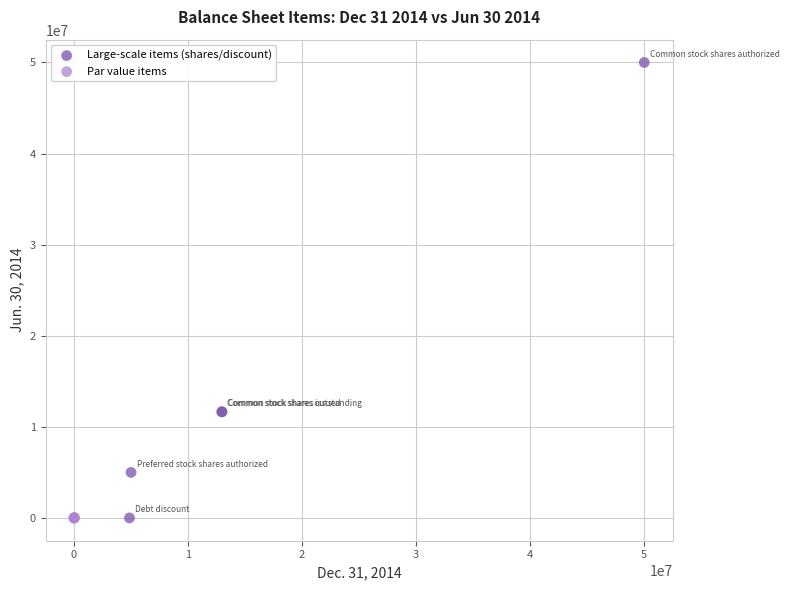

Which series has the widest spread of Y values?

Large-scale items (shares/discount)